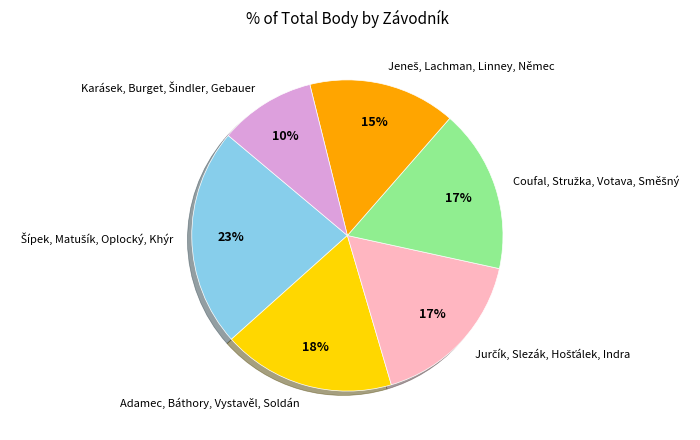

To the nearest percent, what is the average slice percentage?

17%